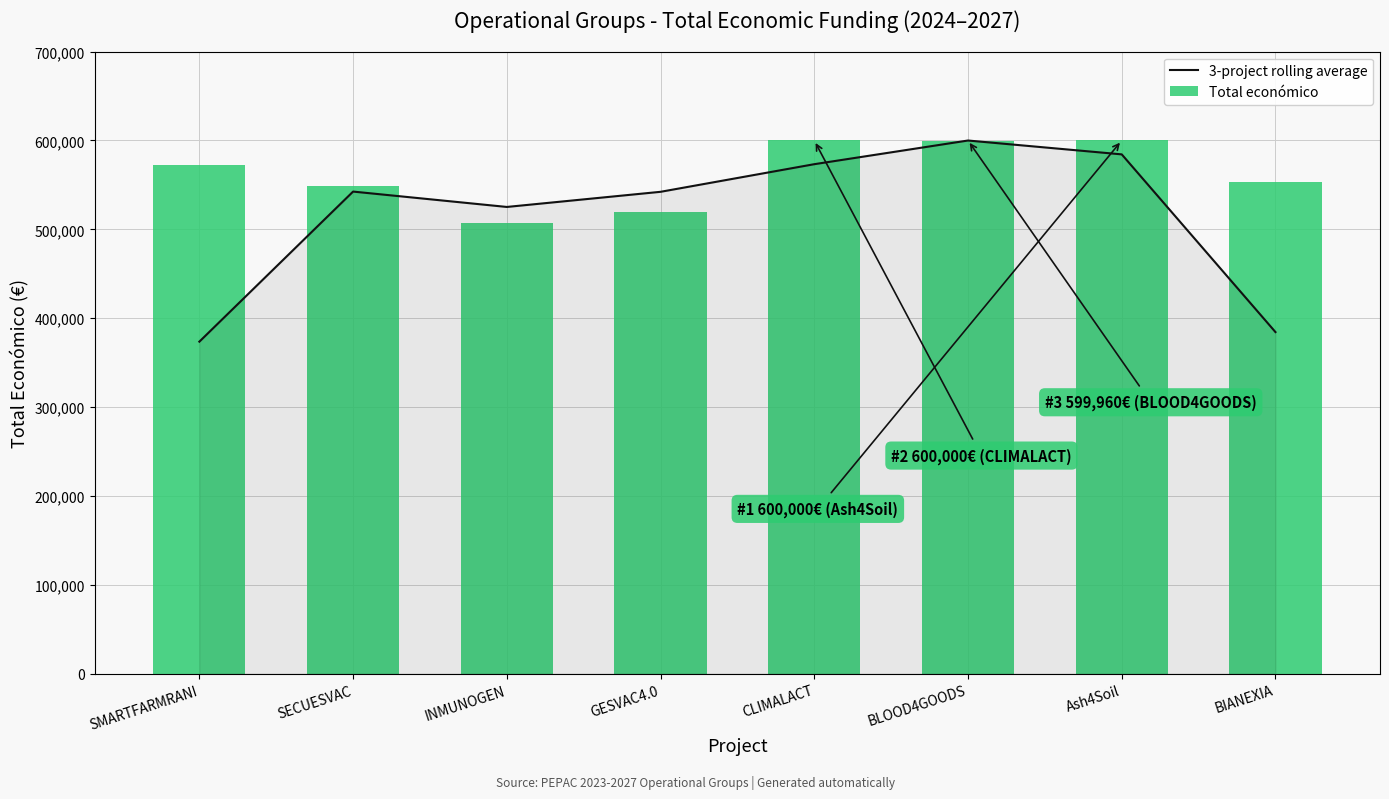

Read the Total económico value at INMUNOGEN.

506703.0